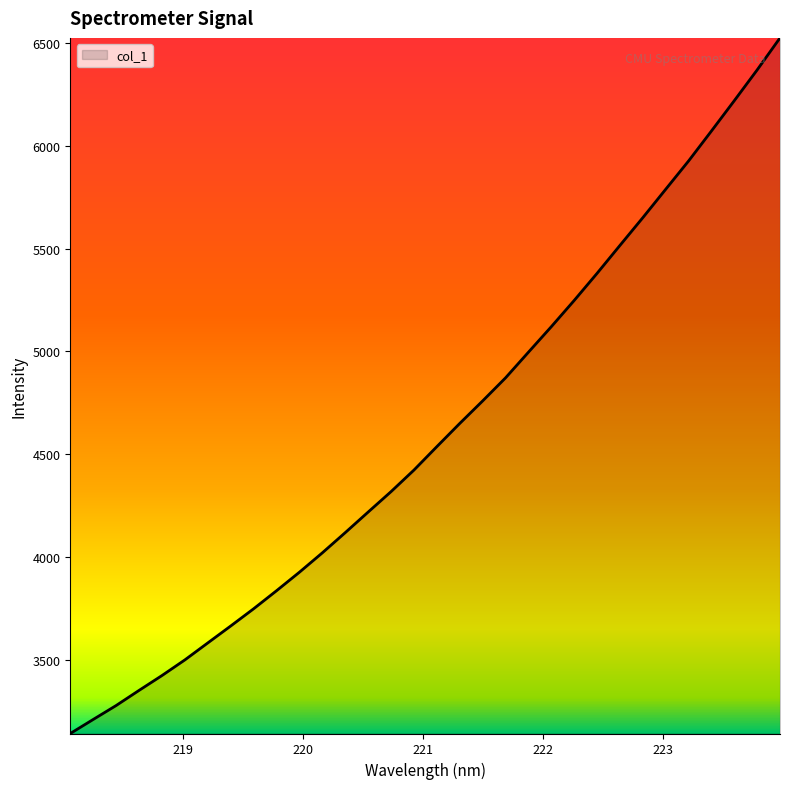

What is the maximum value shown in the chart?

6524.9